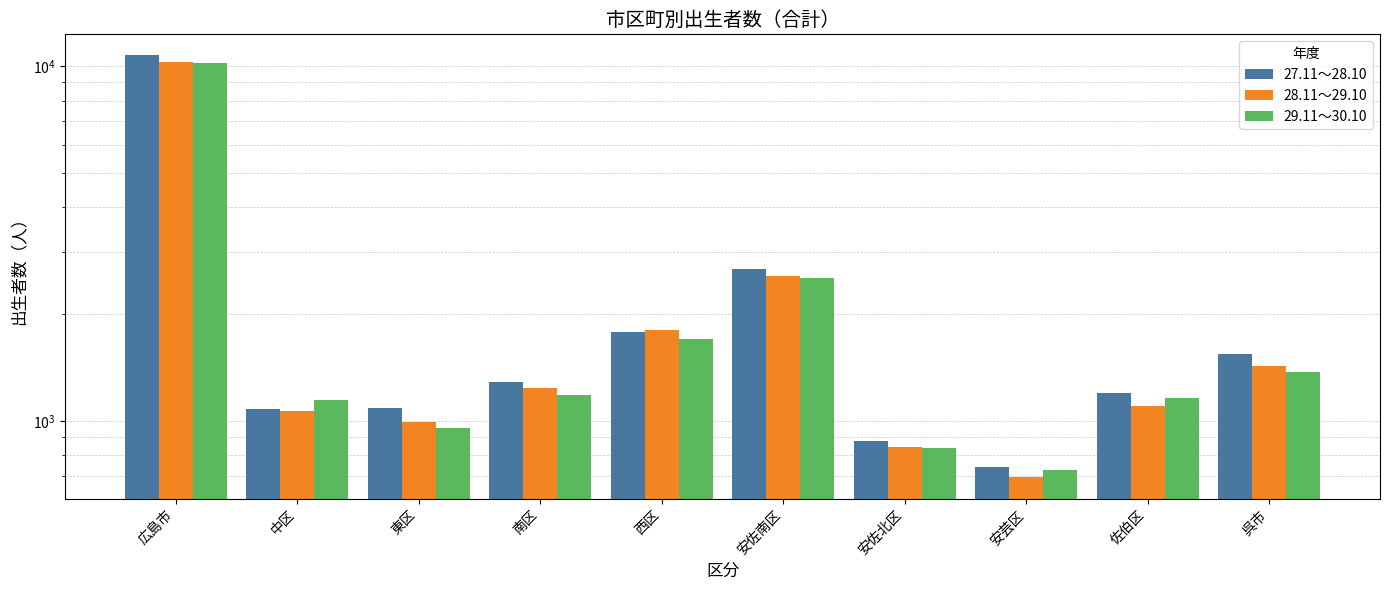

What is the sum of the 28.11～29.10 values at 広島市 and 西区?

12089